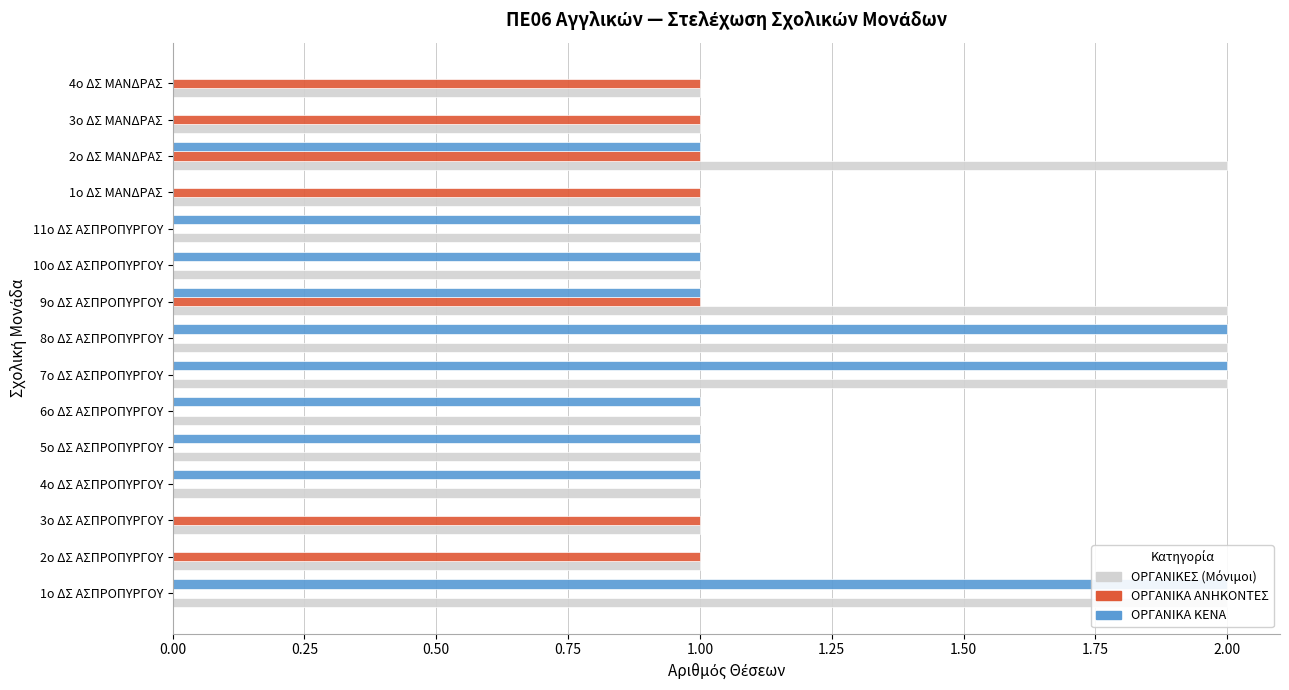

True or false: ΟΡΓΑΝΙΚΕΣ (Μόνιμοι) has a value of 0 at 5ο ΔΣ ΑΣΠΡΟΠΥΡΓΟΥ.

False